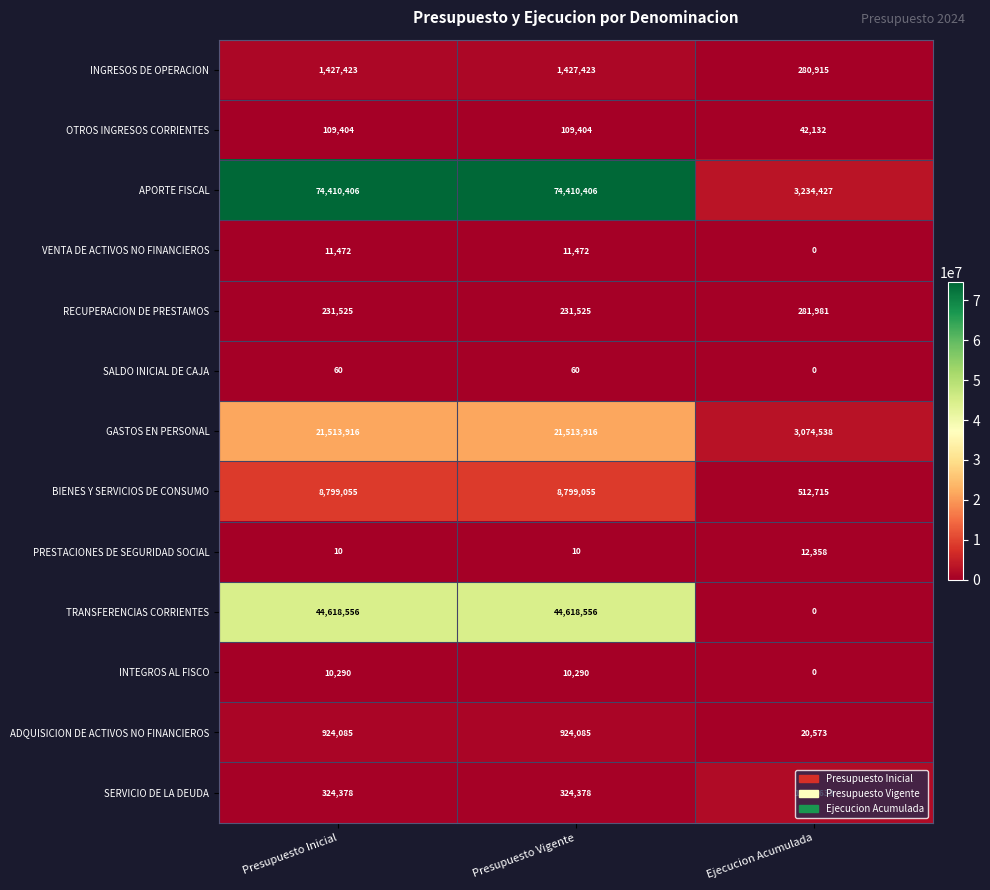

What is the sum of all OTROS INGRESOS CORRIENTES values?

260940